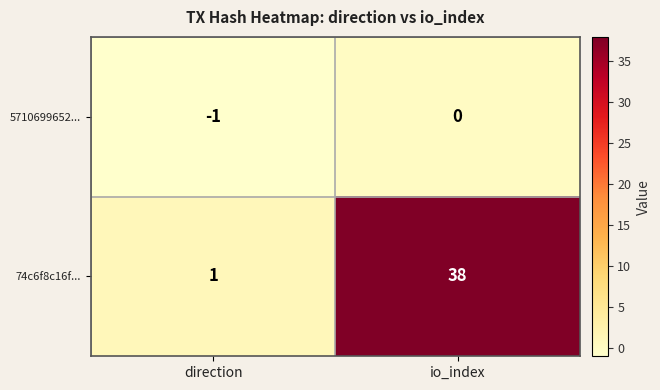

At which category is the sum across all series the highest?

io_index